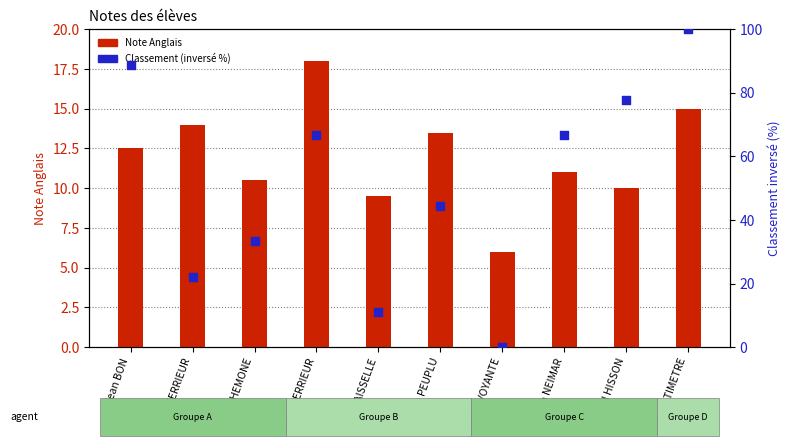

Which series has the largest total across all categories?

Classement (inversé %)